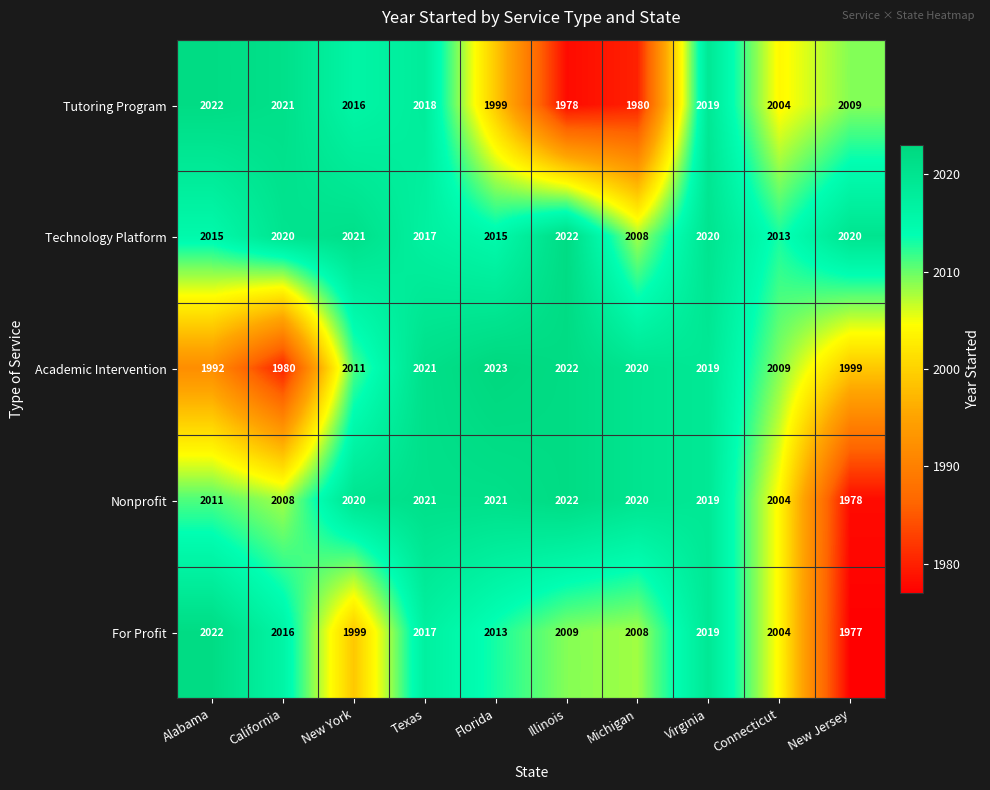

What is the average value of the Technology Platform series?

2017